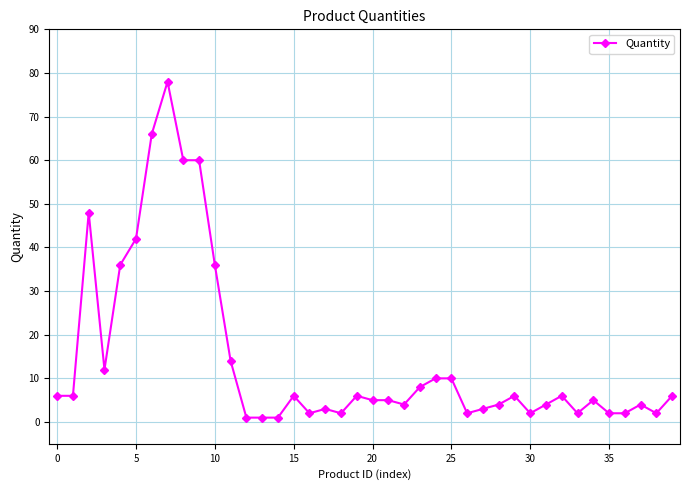

What is the sum of all values?

578